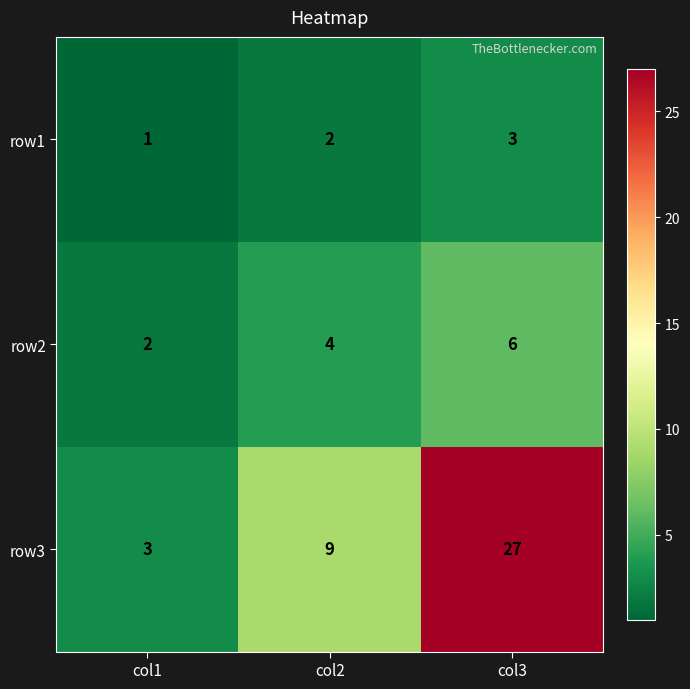

Which series has the largest total across all categories?

row3